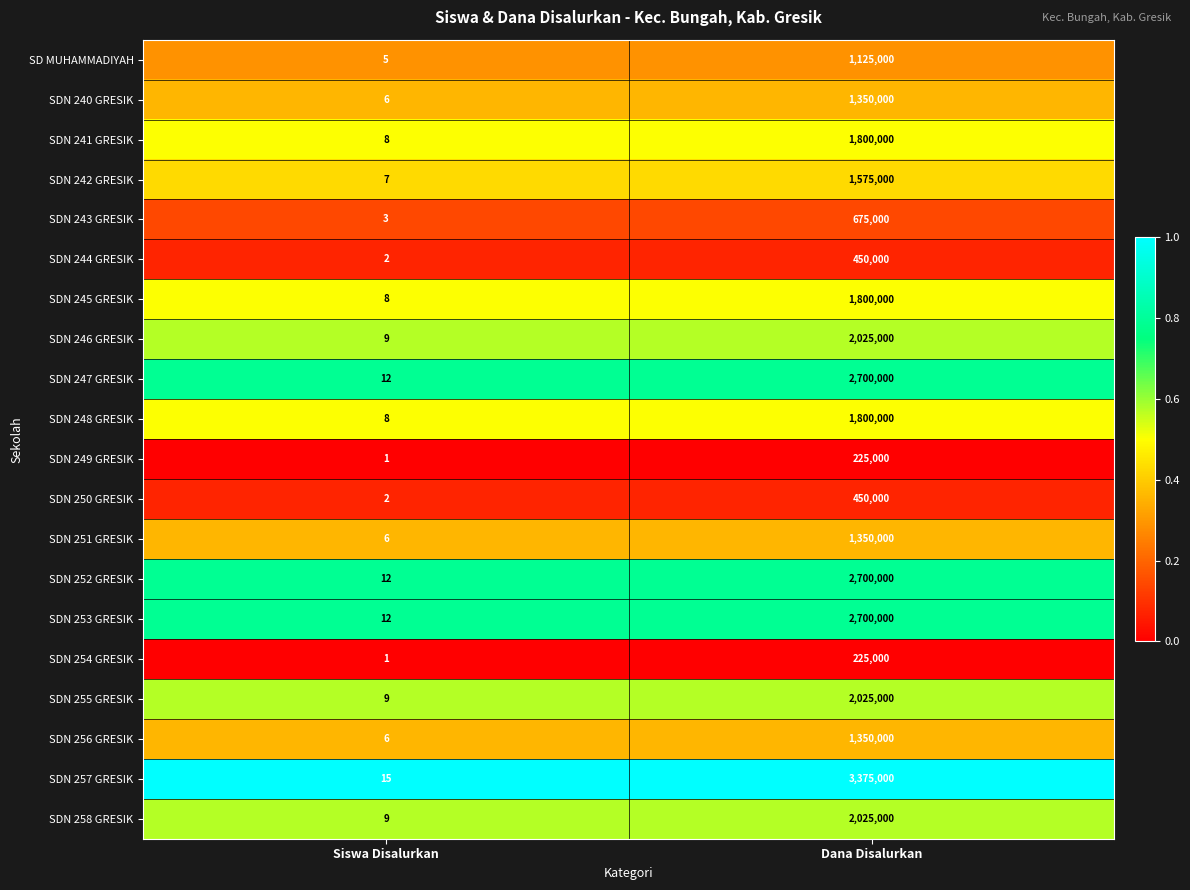

Which series changed the most between Siswa Disalurkan and Dana Disalurkan?

SDN 257 GRESIK